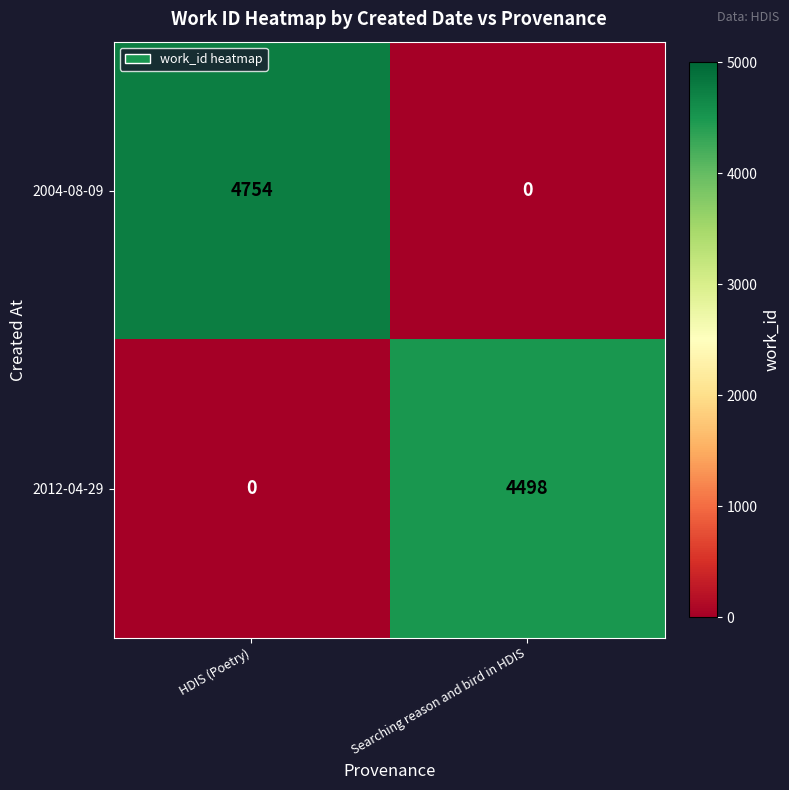

Reading left to right, what are all the values shown in this chart?

2004-08-09: 4754	0
2012-04-29: 0	4498